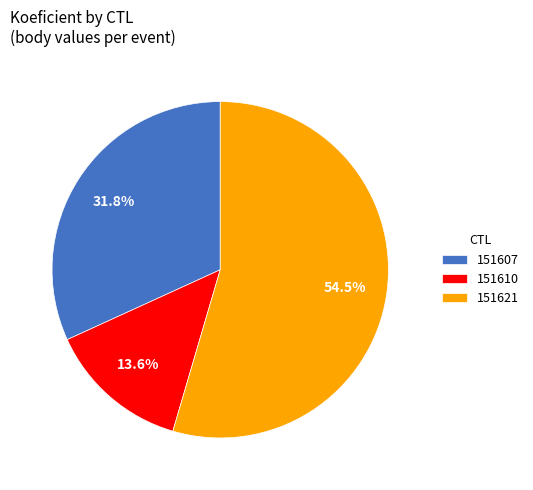

Do 151607 and 151621 together represent more than half of the pie?

Yes